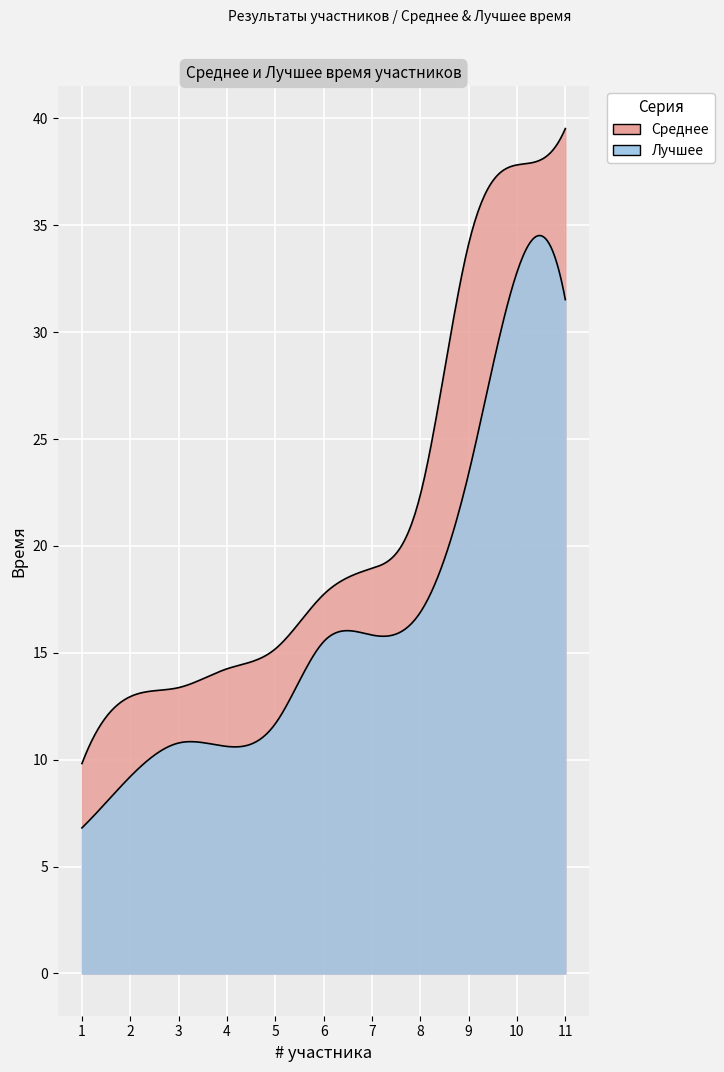

What is the average value of the Среднее series?

21.5